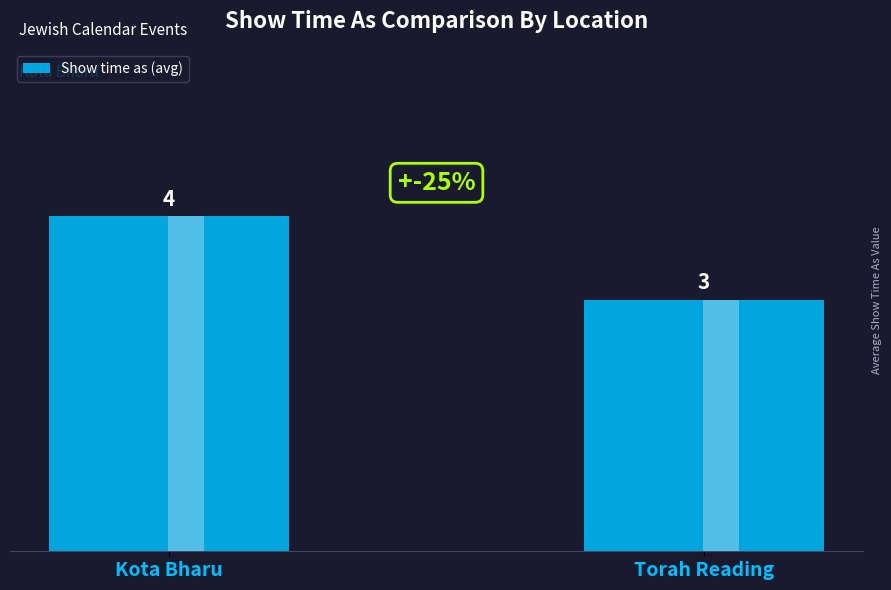

List the labels in order of value, largest first.

Kota Bharu, Torah Reading